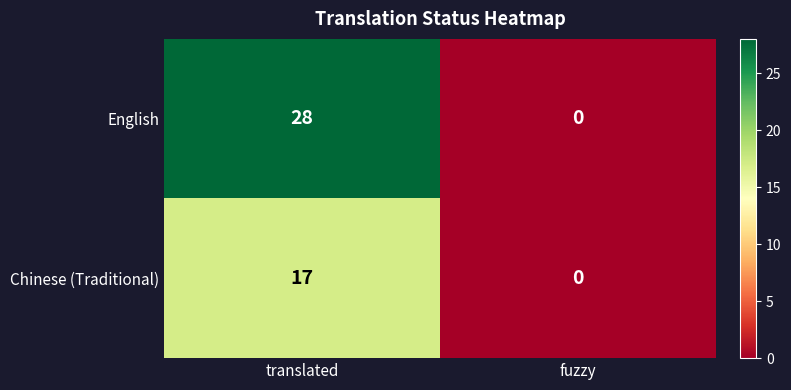

What is the total value across all series at translated?

45